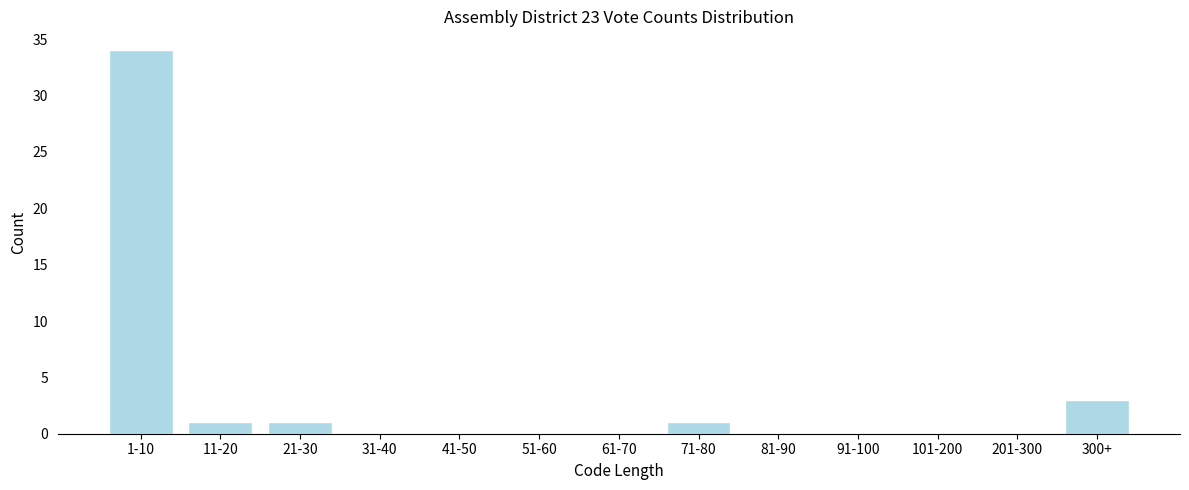

Reading left to right, list all the values displayed in this chart.

1-10=34	11-20=1	21-30=1	31-40=0	41-50=0	51-60=0	61-70=0	71-80=1	81-90=0	91-100=0	101-200=0	201-300=0	300+=3